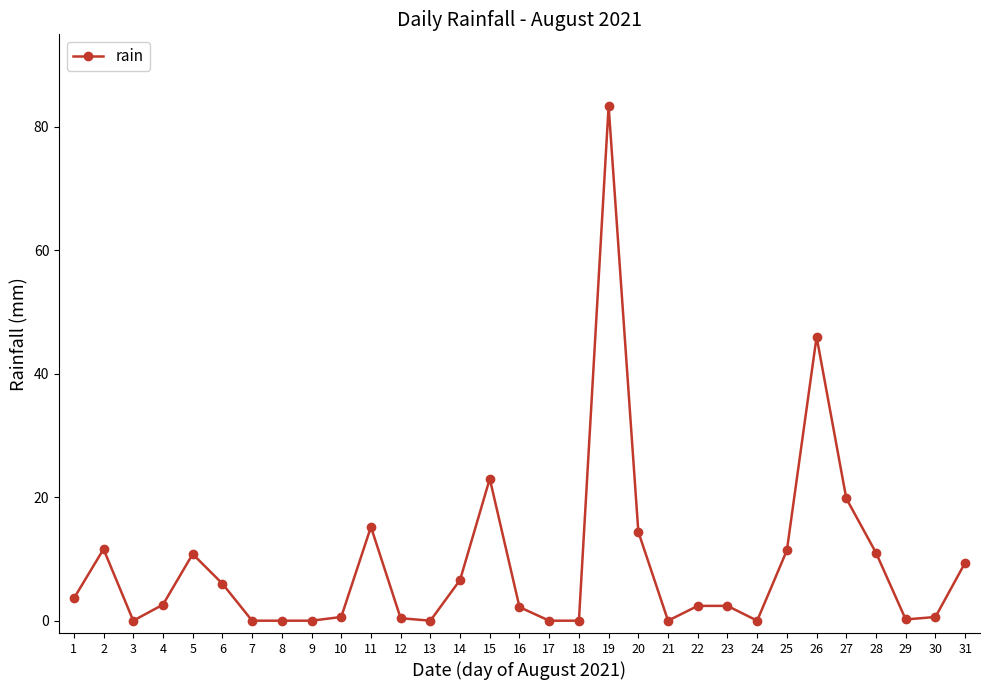

Where is the first local maximum?

2